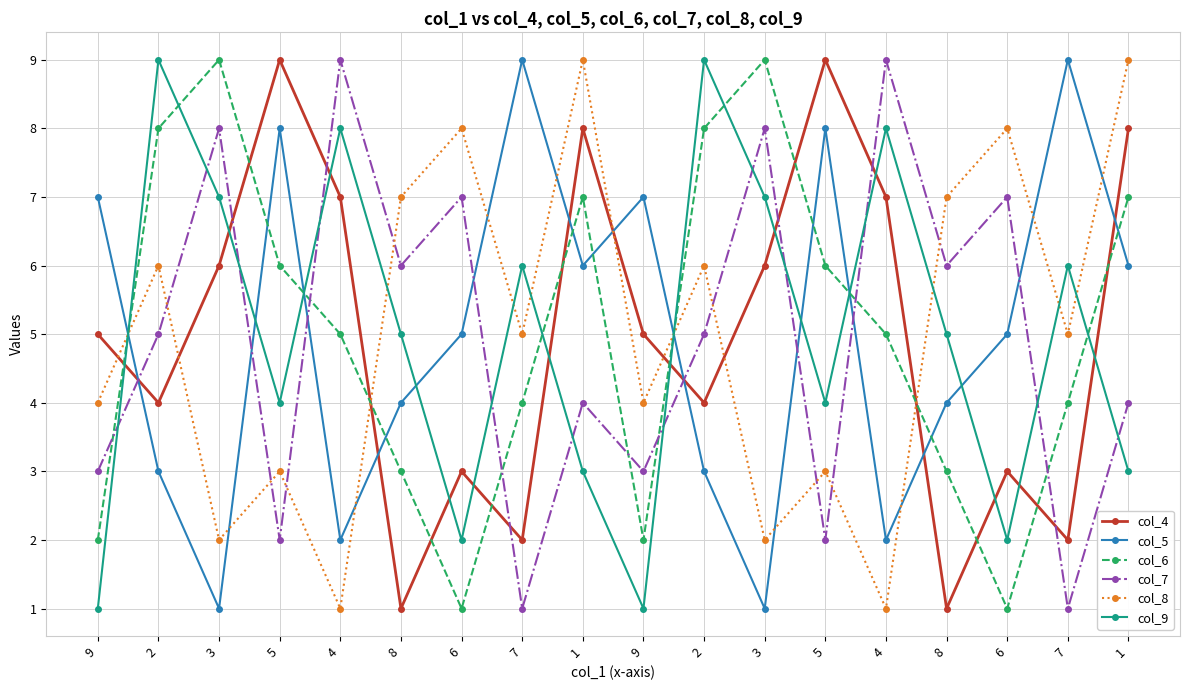

Count the number of data series in this chart.

6